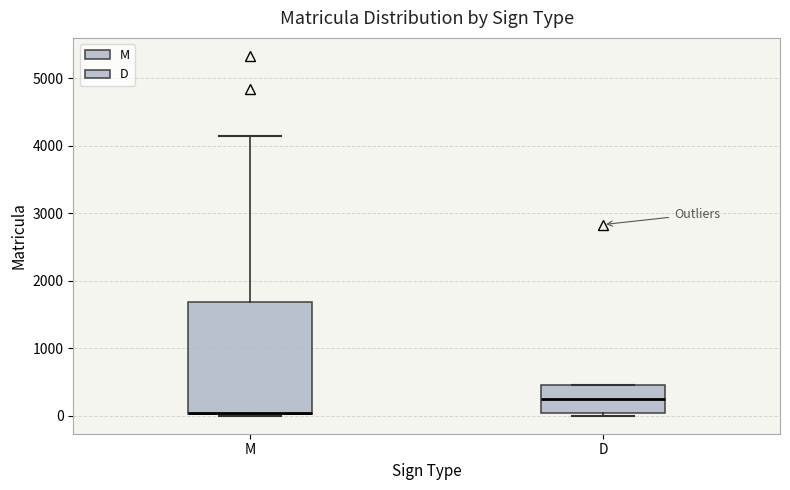

Reading left to right, read every box against the y-axis: the position of its median line, the range the box covers, and the ends of its whiskers. The values are not printed on the chart, so give them approximately, as read against the axis.

M: median 0 (drawn on the box's lower edge), box 0 to 1700, whiskers 0 to 4200
D: median 300, box 0 to 500, whiskers 0 (just below the box's lower edge) to 500